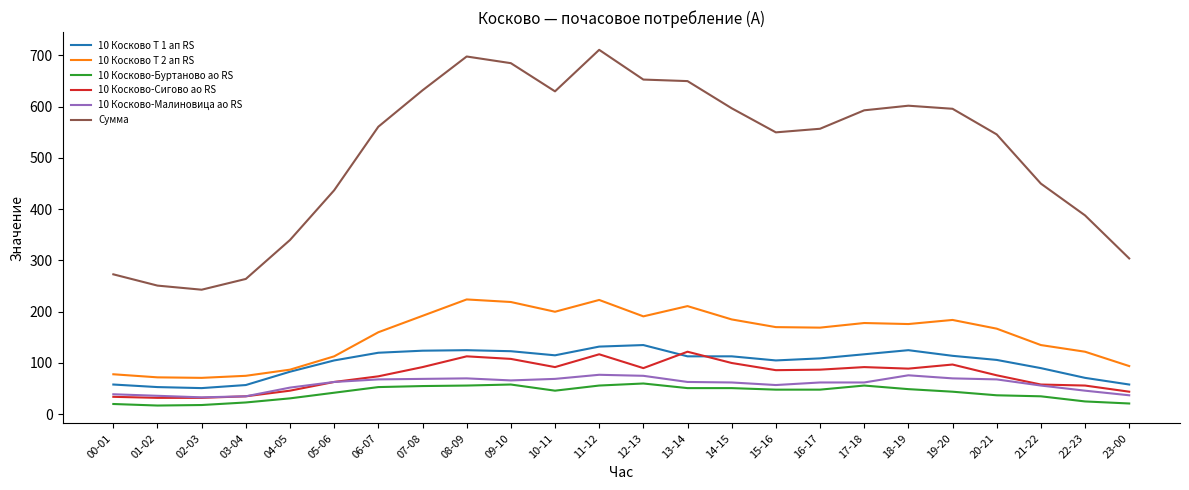

The Сумма series shows 355 at 20-21. True or false?

False